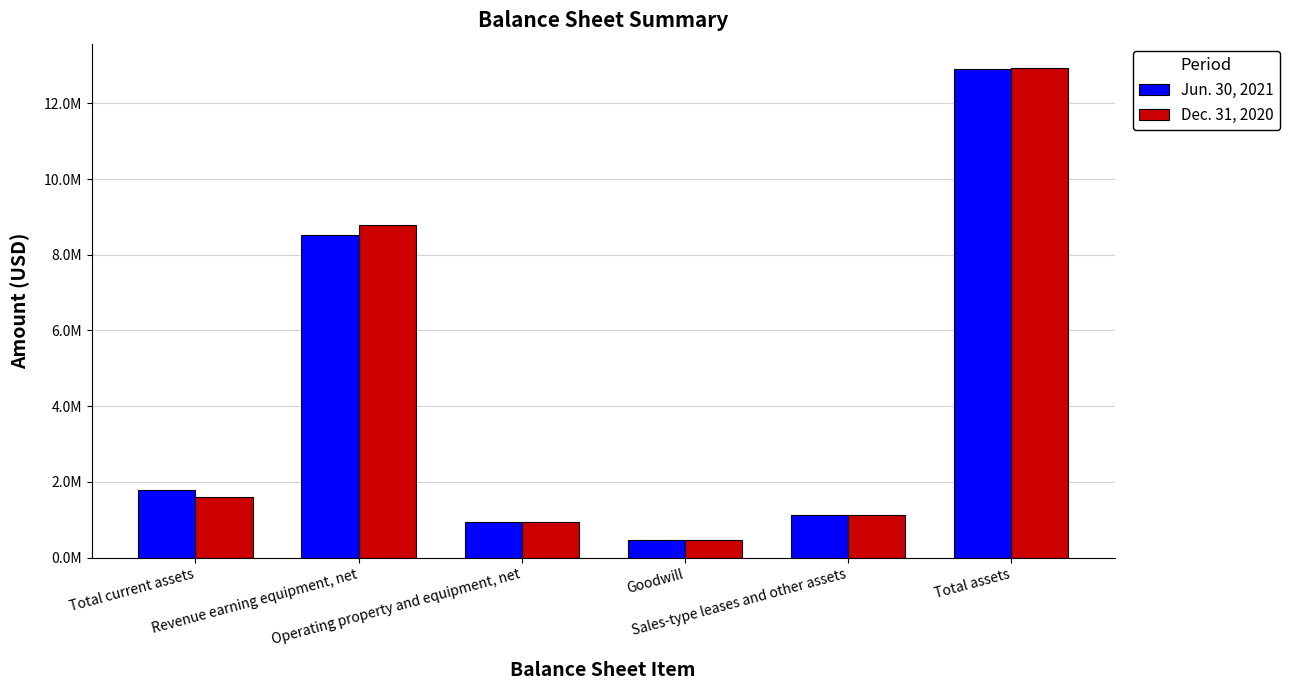

At which category does the chart reach its minimum across all series?

Goodwill